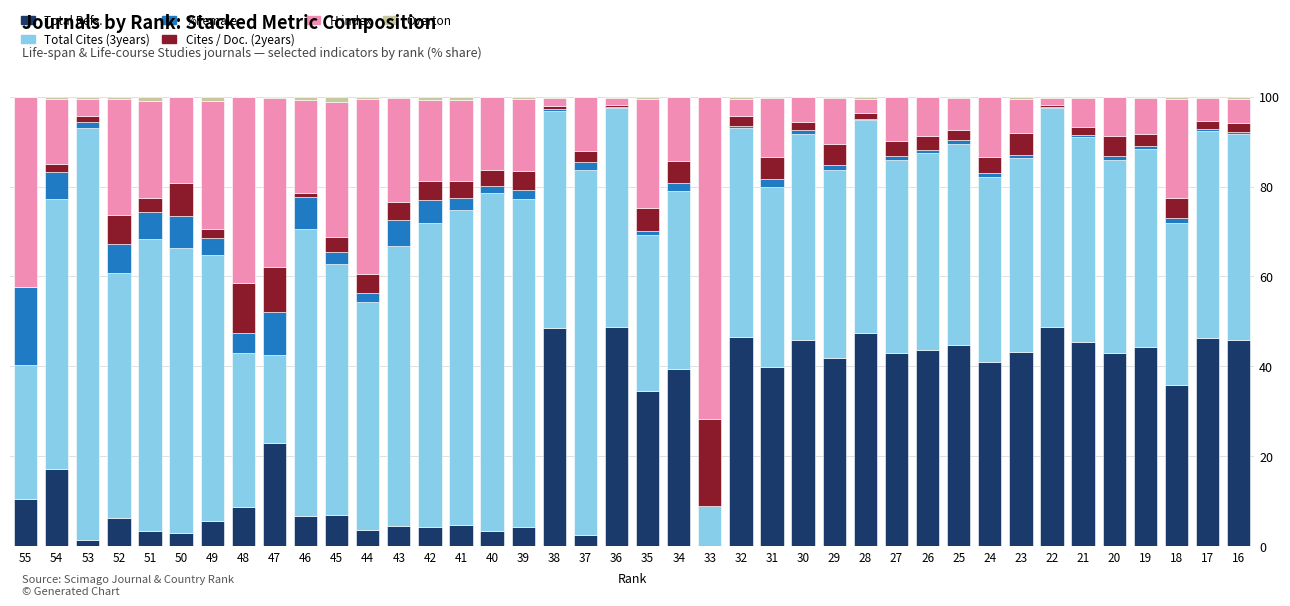

What is the average value of the Total Refs. series?

25.9